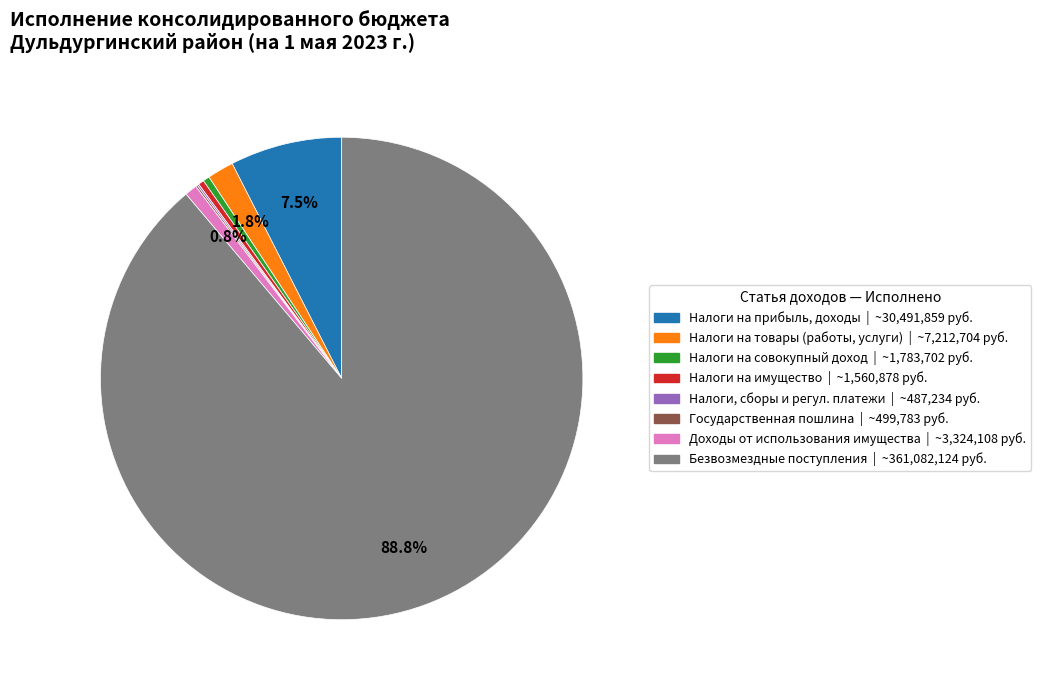

Does any single category account for the majority?

Yes